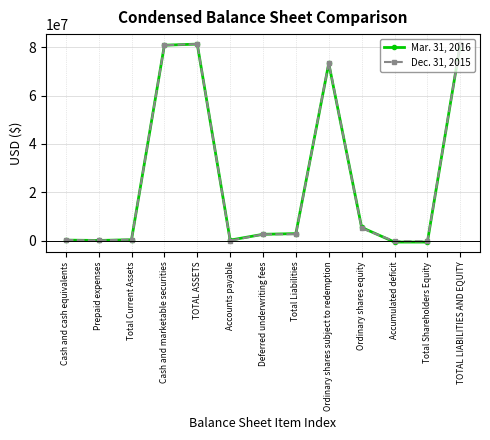

What is the greatest value displayed?

81279472